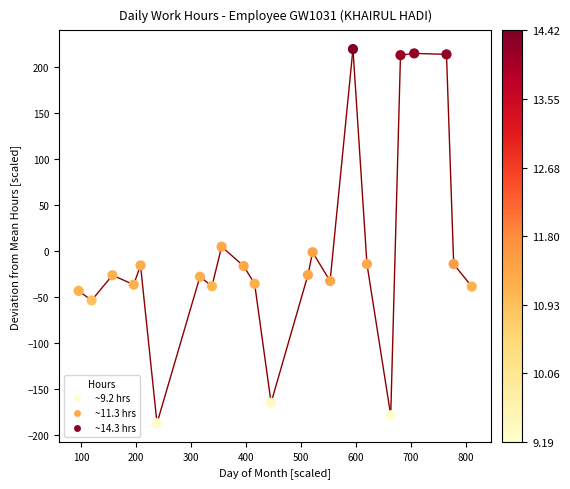

What is the range of X values (max minus min)?

715.7